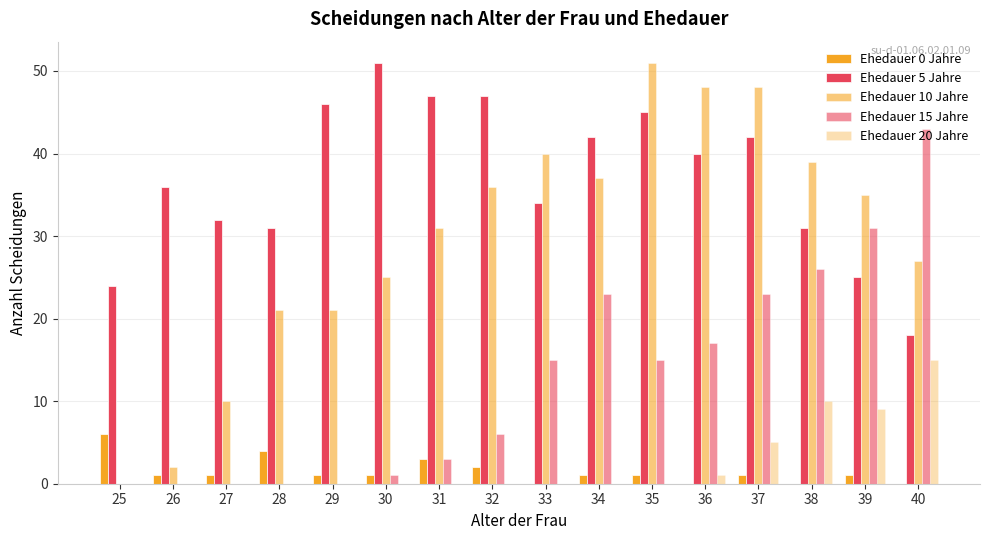

The Ehedauer 10 Jahre series shows 21 at 28. True or false?

True